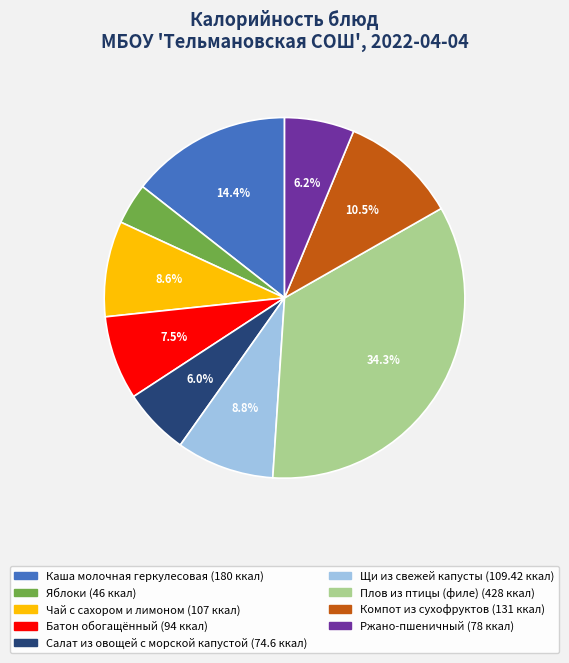

Which has a higher value, Ржано-пшеничный or Яблоки?

Ржано-пшеничный